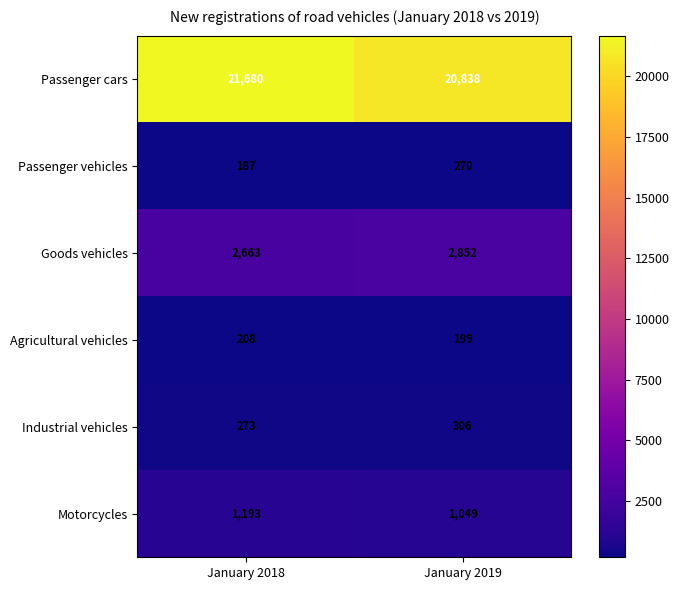

Reading left to right, list all the values displayed in this chart.

Passenger cars: January 2018=21680	January 2019=20838
Passenger vehicles: January 2018=187	January 2019=270
Goods vehicles: January 2018=2663	January 2019=2852
Agricultural vehicles: January 2018=208	January 2019=199
Industrial vehicles: January 2018=273	January 2019=306
Motorcycles: January 2018=1193	January 2019=1049